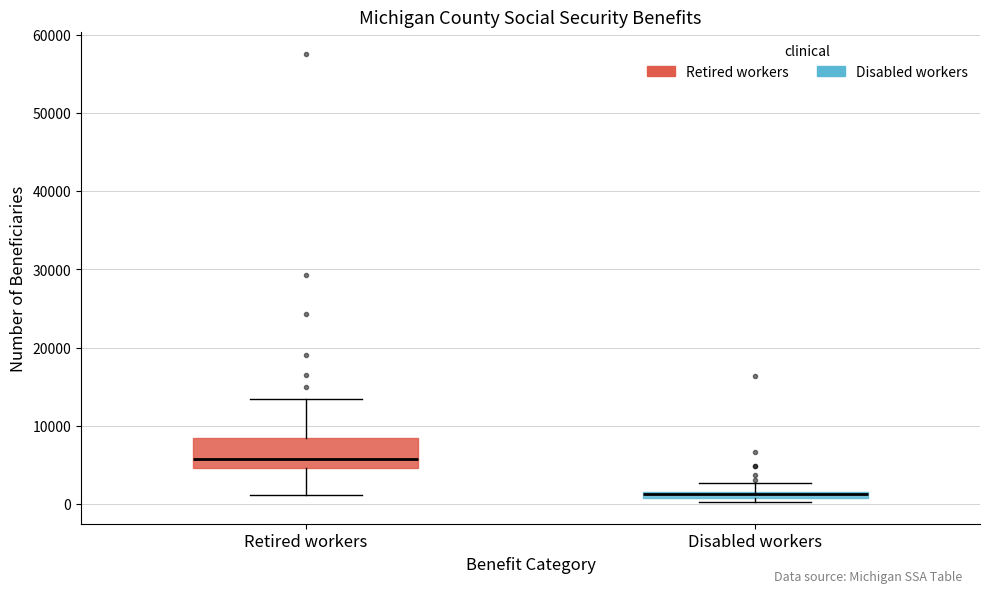

Which box has the lowest median line?

Disabled workers